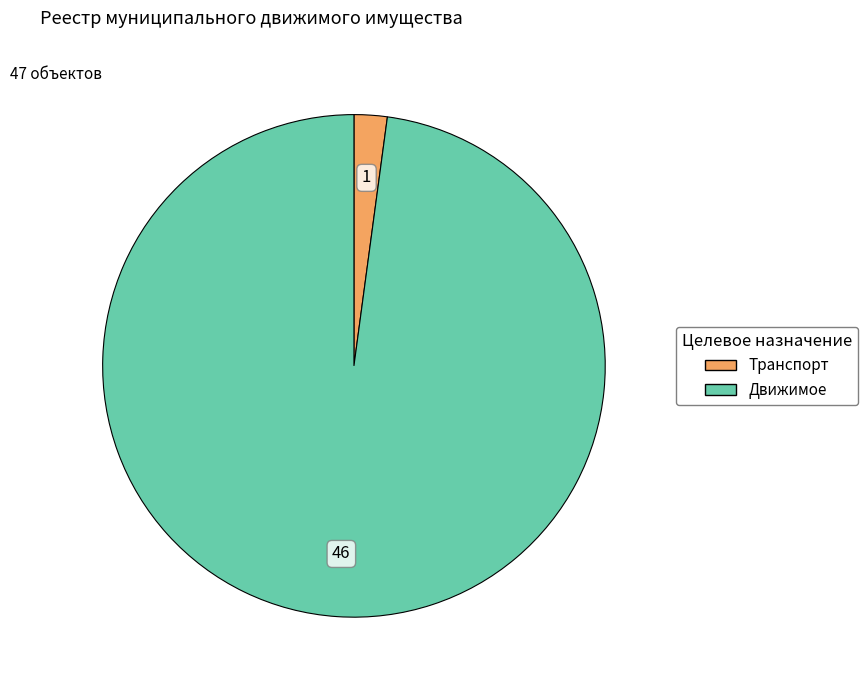

Between Движимое and Транспорт, which is larger?

Движимое